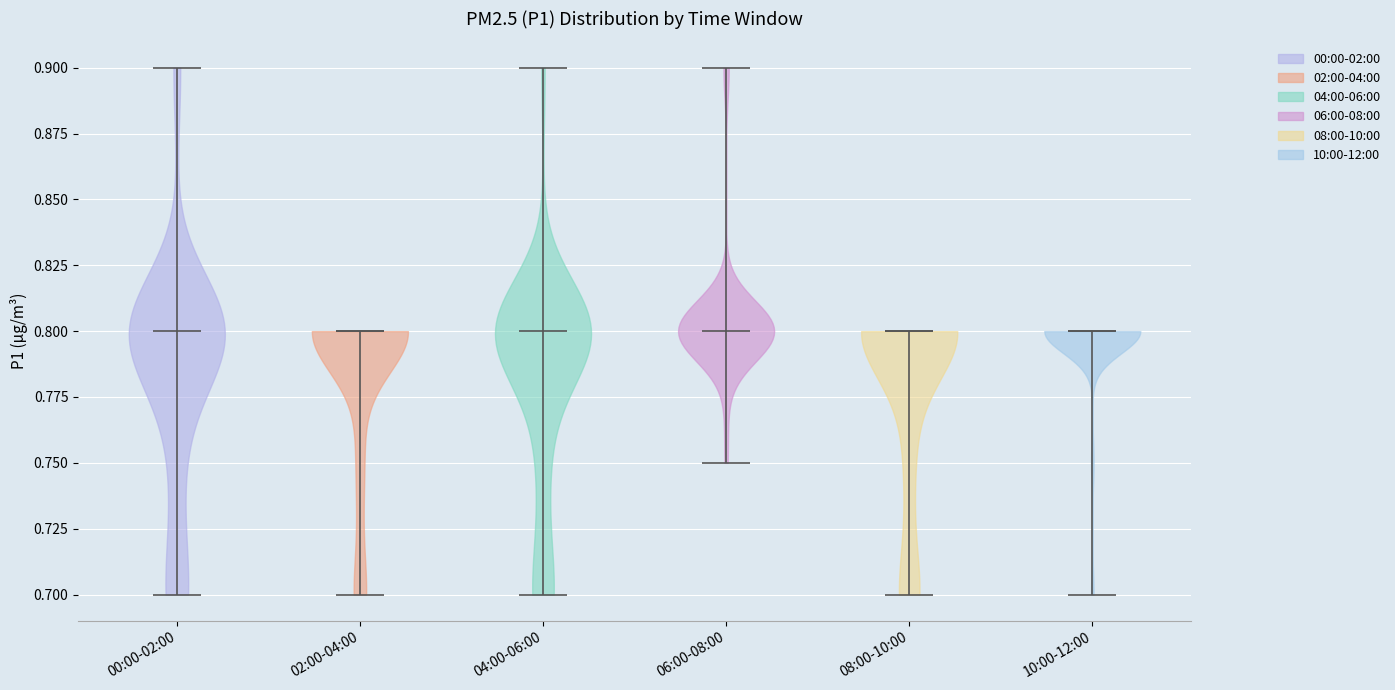

Reading left to right, read every violin against the y-axis: where its median line is, and the lowest and highest points it reaches. The values are not printed on the chart, so give them approximately, as read against the axis.

00:00-02:00: median line 0.80, lowest point 0.70, highest point 0.90
02:00-04:00: median line 0.80, lowest point 0.70, highest point 0.80
04:00-06:00: median line 0.80, lowest point 0.70, highest point 0.90
06:00-08:00: median line 0.80, lowest point 0.75, highest point 0.90
08:00-10:00: median line 0.80, lowest point 0.70, highest point 0.80
10:00-12:00: median line 0.80, lowest point 0.70, highest point 0.80